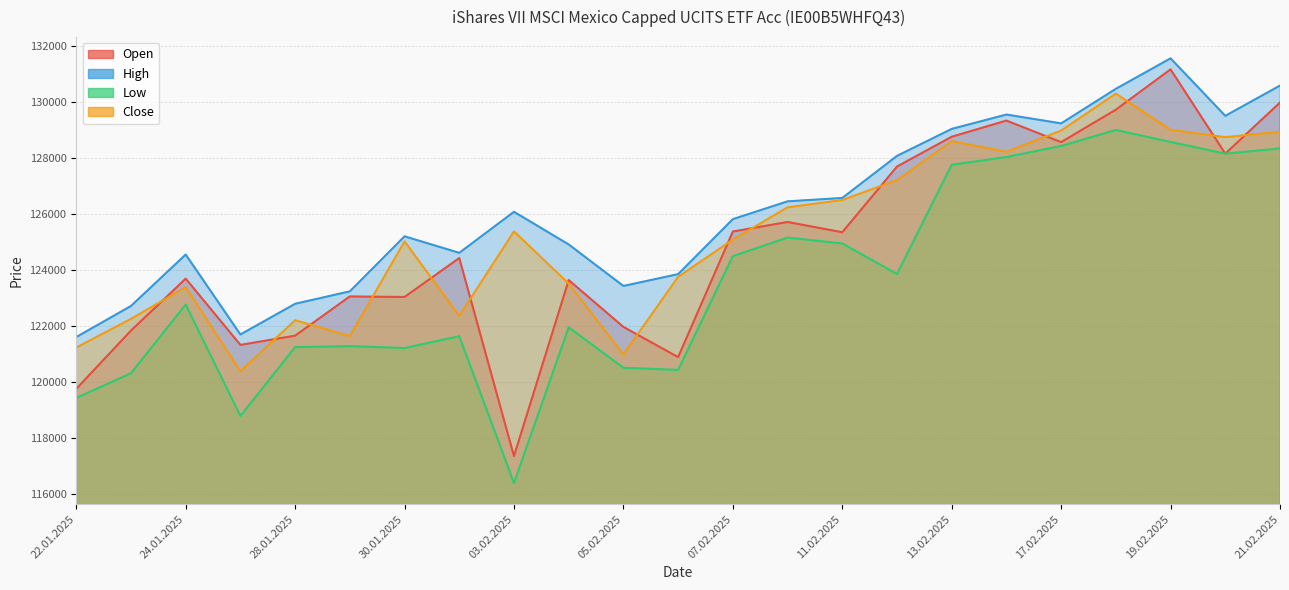

The value of Close at 19.02.2025 is 38601. True or false?

False